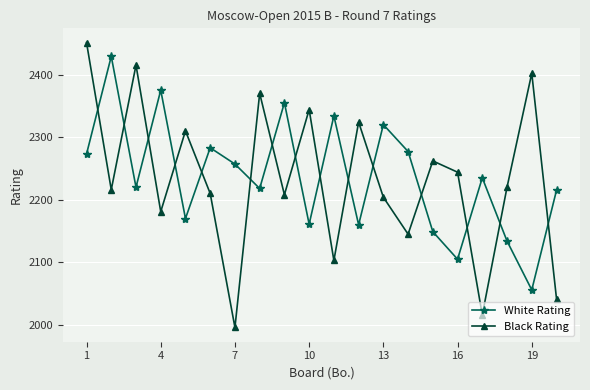

What is the lowest value of the Black Rating series?

1996